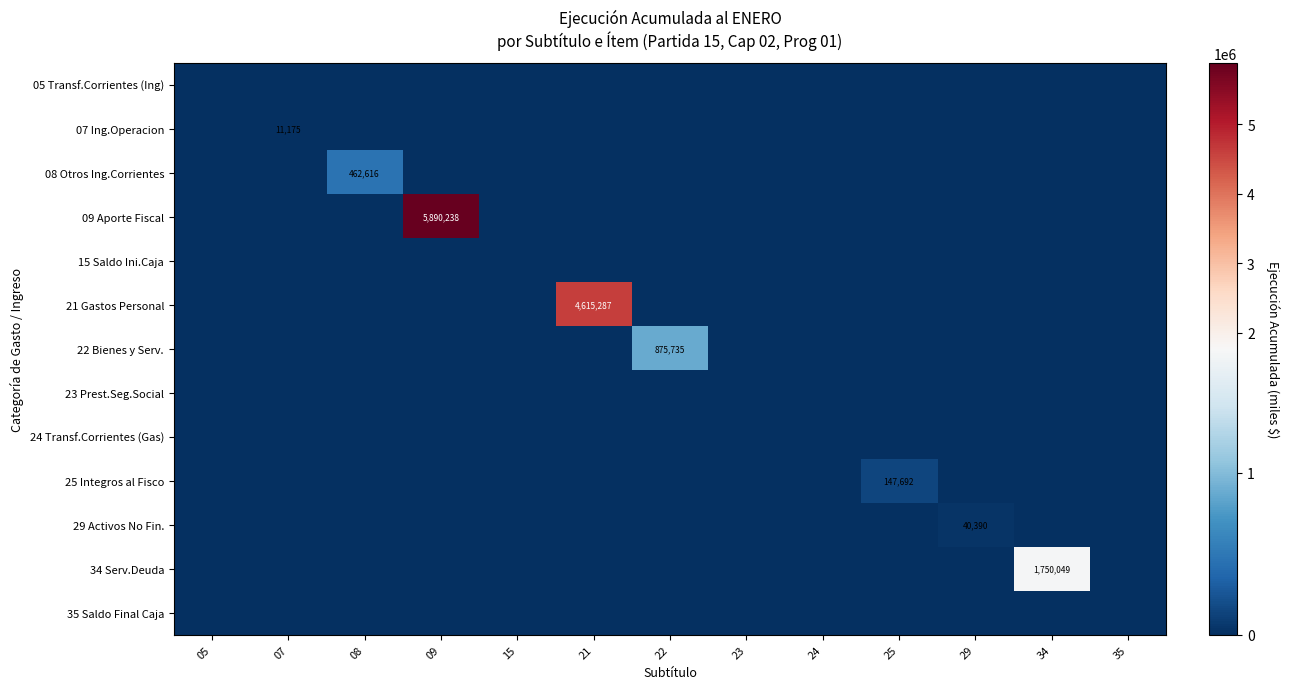

The 08 Otros Ing.Corrientes series shows 0 at 21. True or false?

True